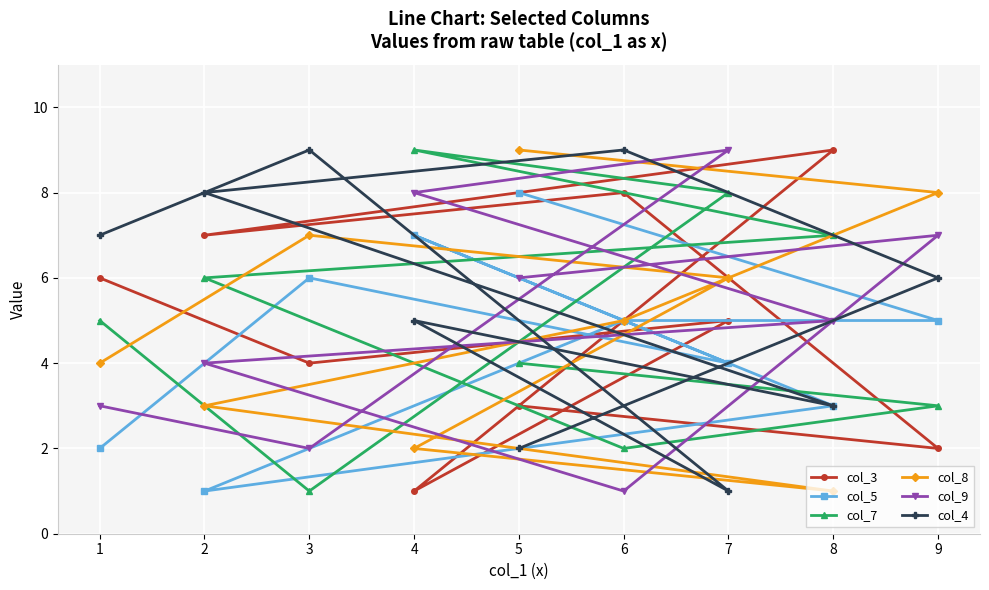

At which label is col_4 closest to 5?

4